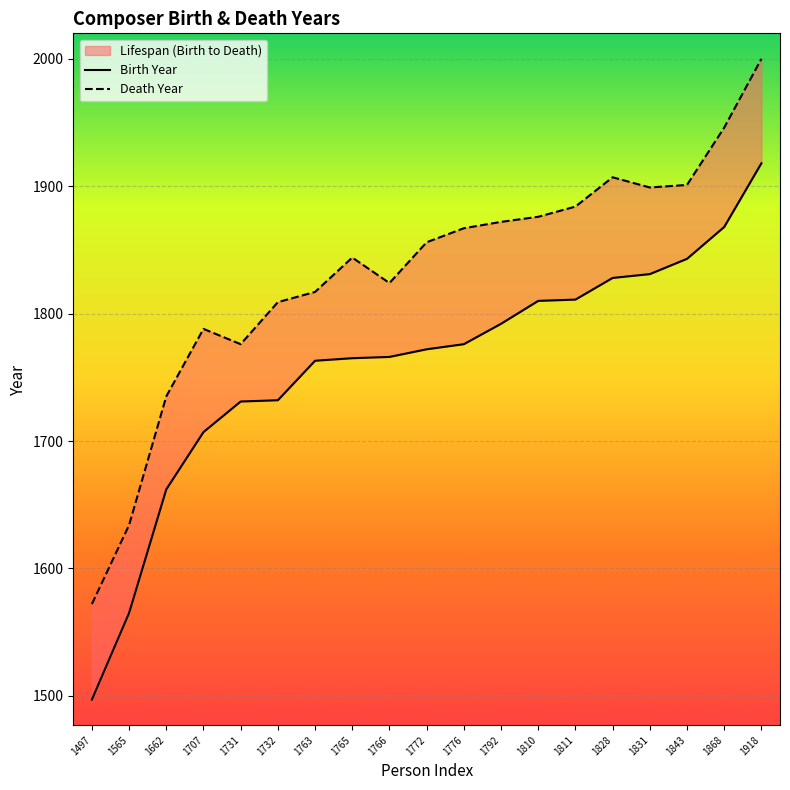

How many data points in Birth Year are above 1772?

9